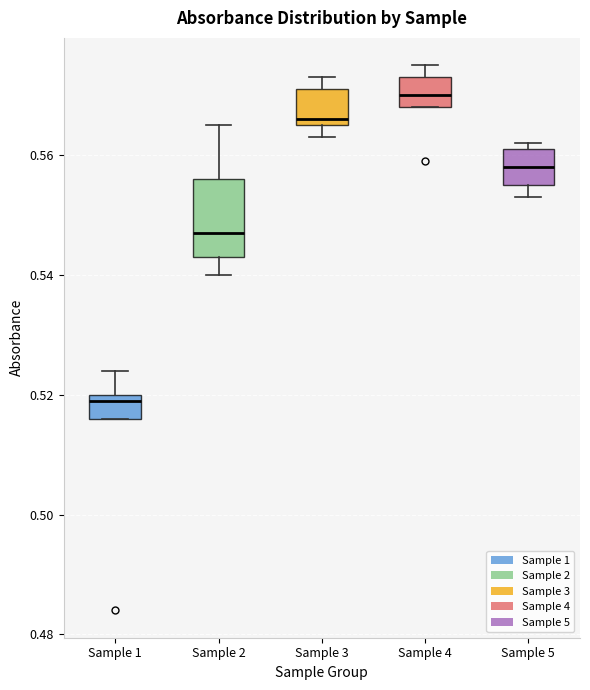

Which box's median line is the highest?

Sample 4